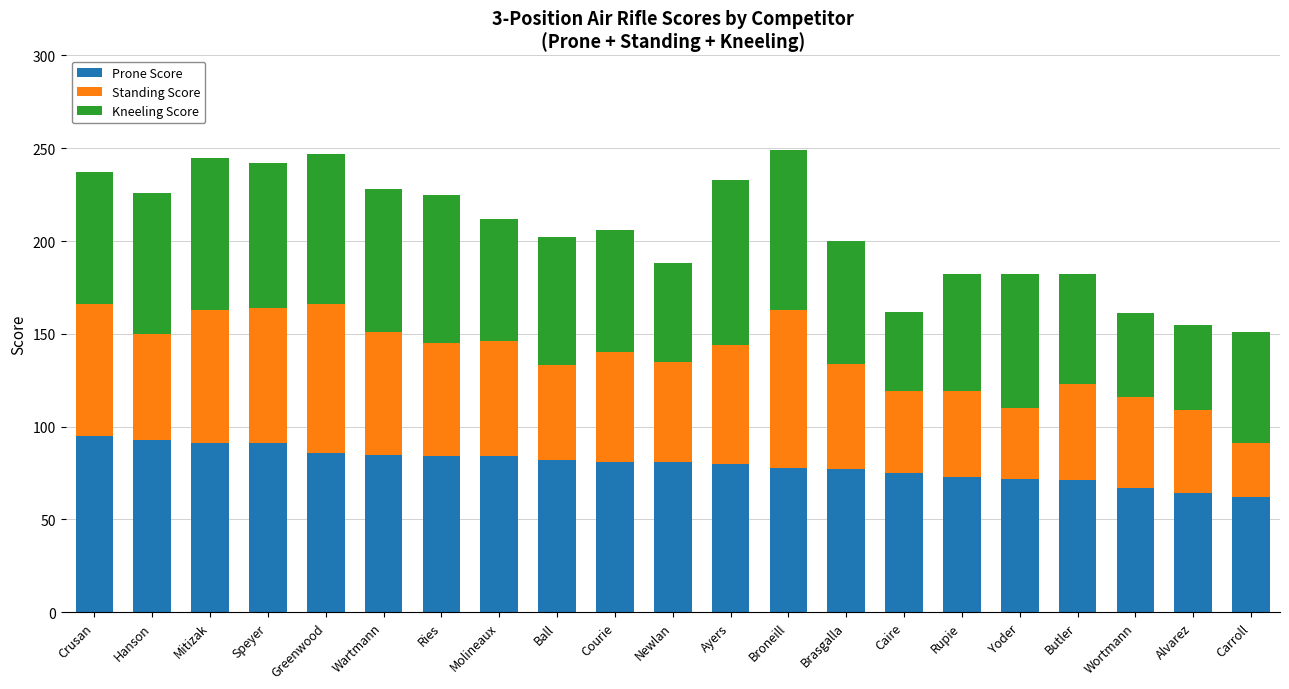

What are all the series names shown in the legend?

Prone Score, Standing Score, Kneeling Score